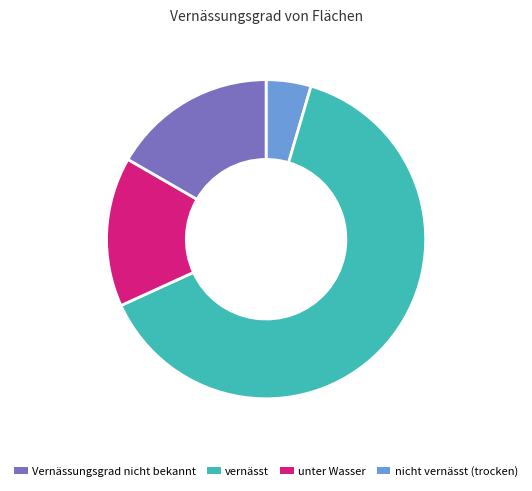

Is there any slice that represents more than half of the pie?

Yes